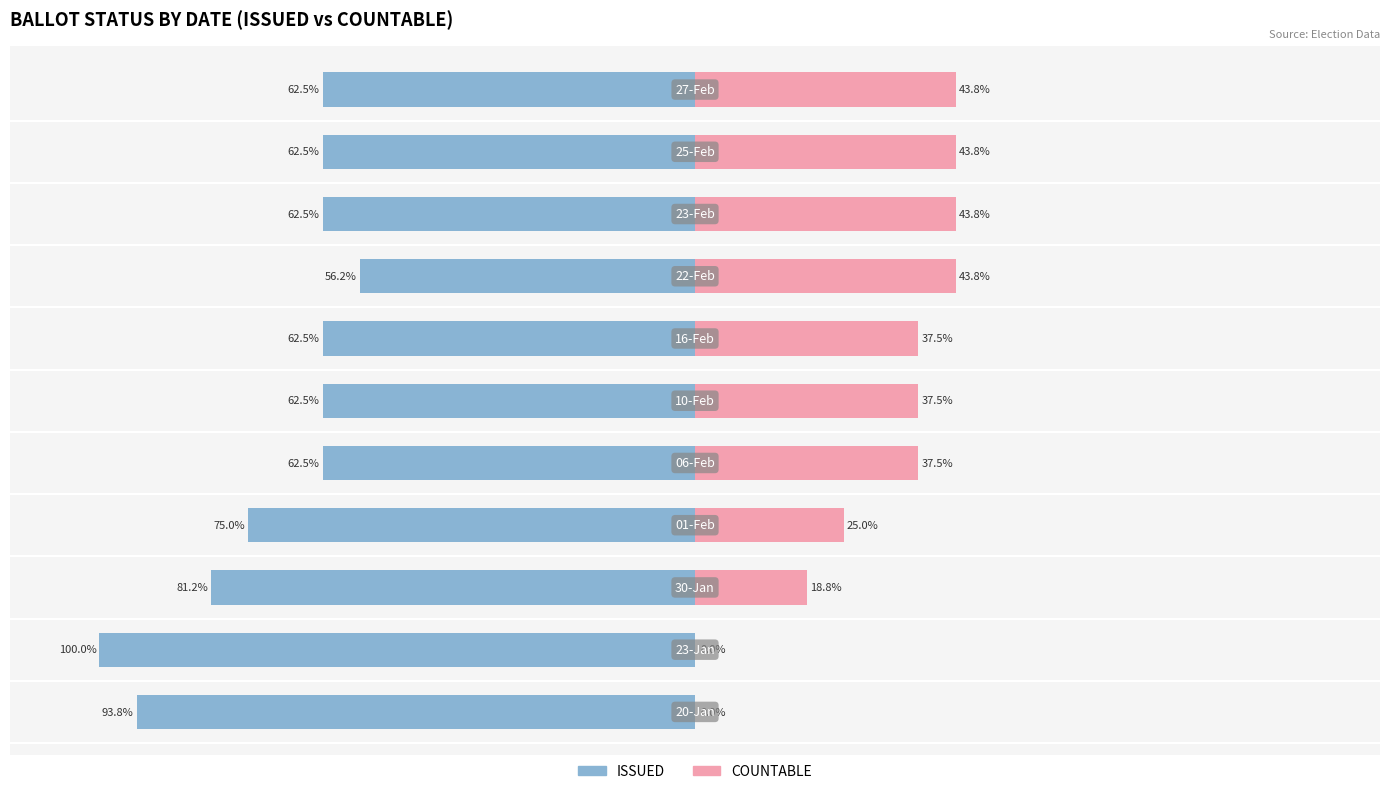

Count the number of data series in this chart.

2